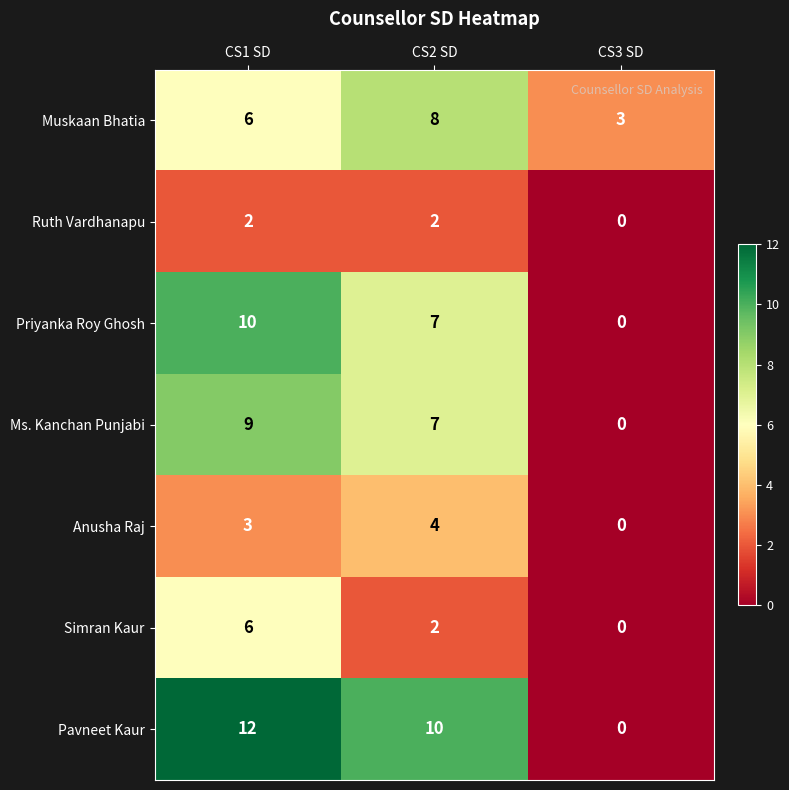

At which label is Pavneet Kaur closest to 6?

CS2 SD